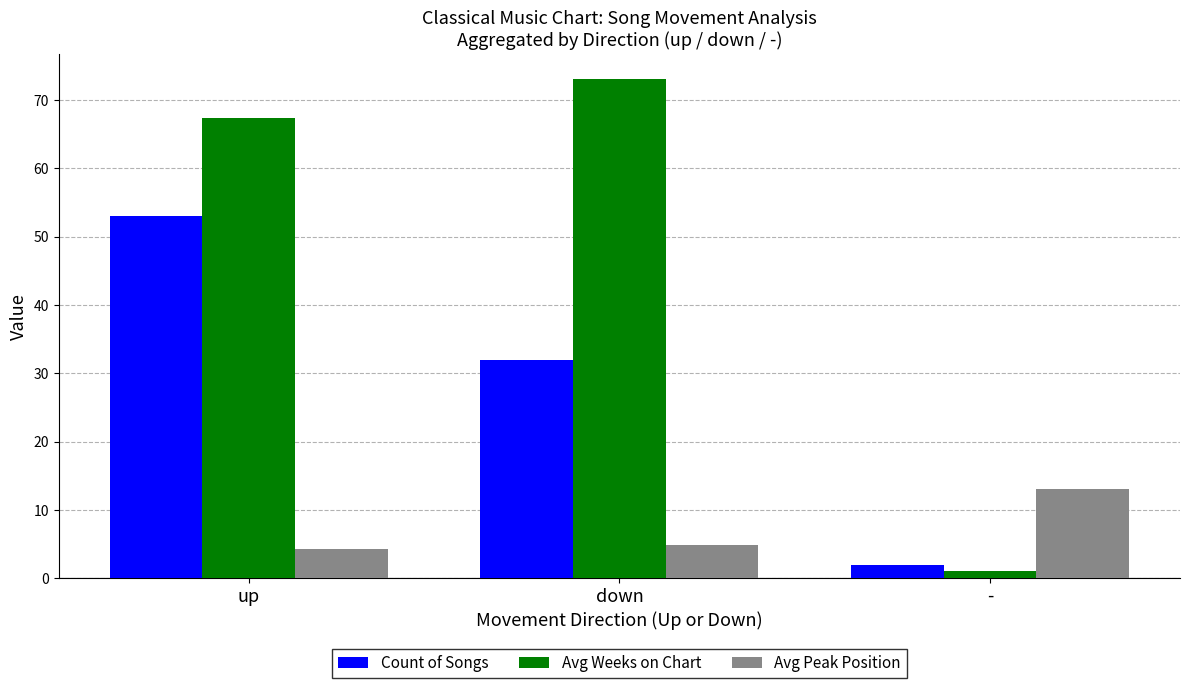

List the labels in order of Count of Songs value, smallest first.

-, down, up